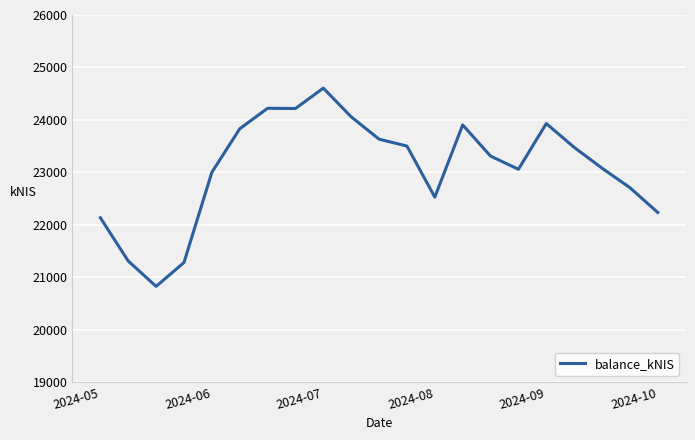

What is the maximum value shown in the chart?

24605.2